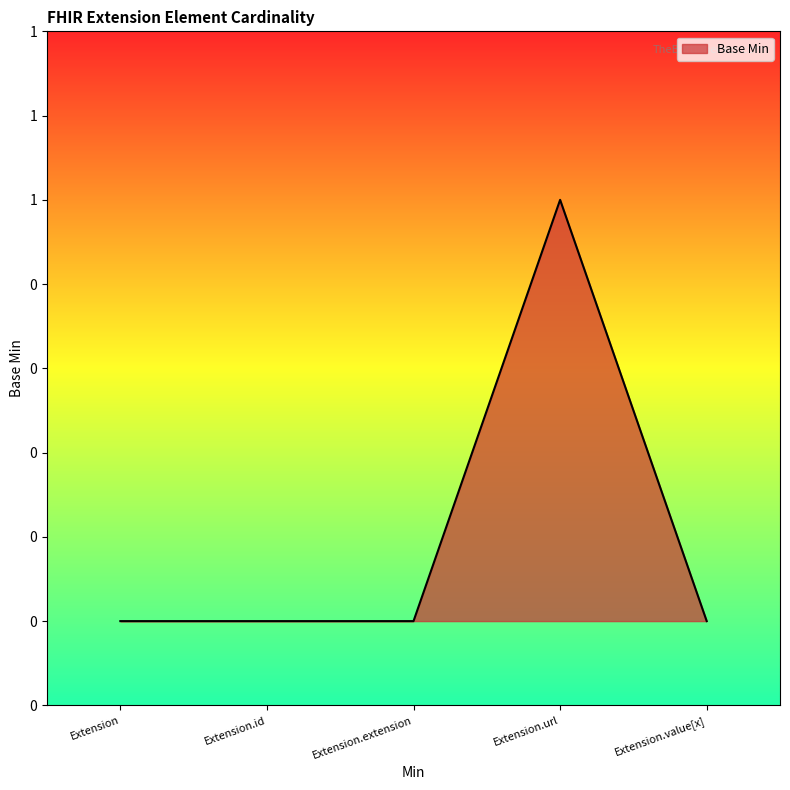

Does the chart display data point markers on the line(s)?

No